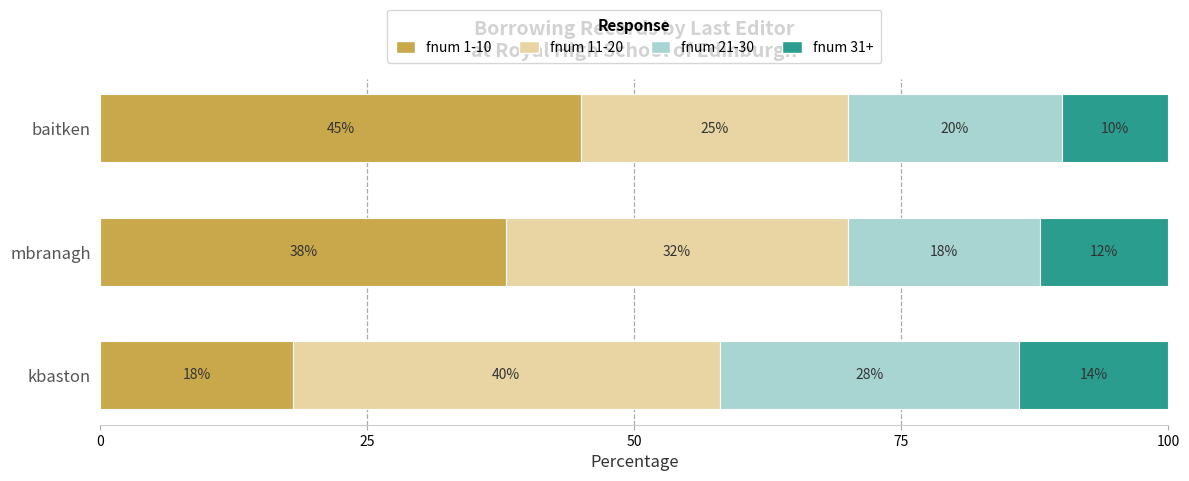

What are all the series names shown in the legend?

fnum 1-10, fnum 11-20, fnum 21-30, fnum 31+